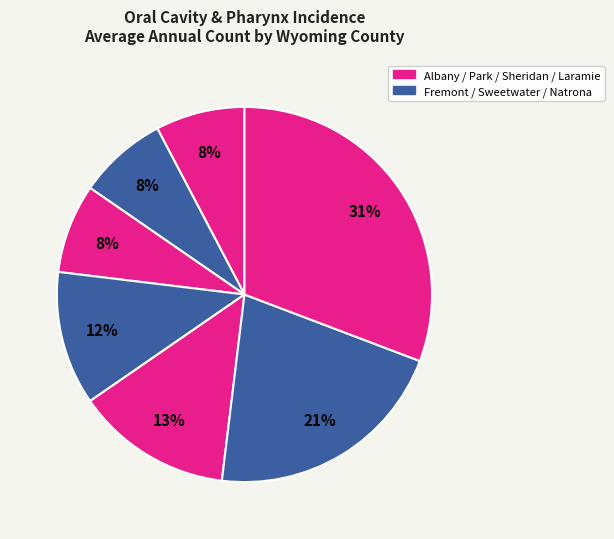

Count the number of slices in the pie.

7